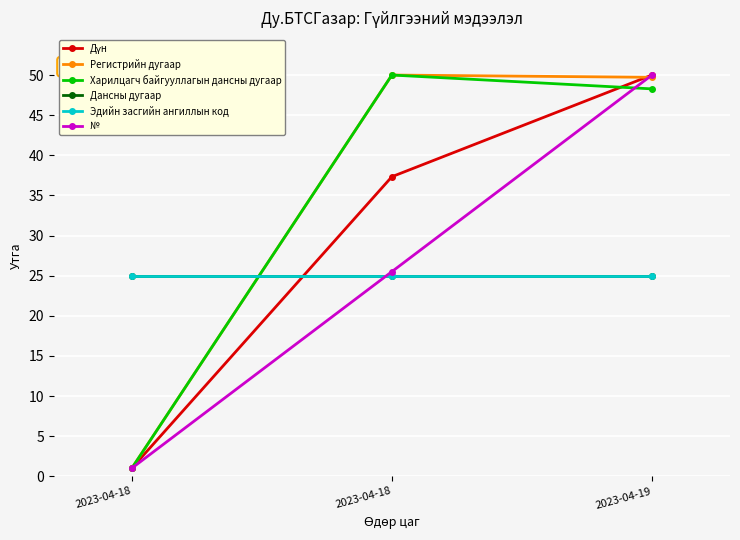

Is the value of Дансны дугаар at 2023-04-19 greater than the value of Харилцагч байгууллагын дансны дугаар at 2023-04-18?

Yes